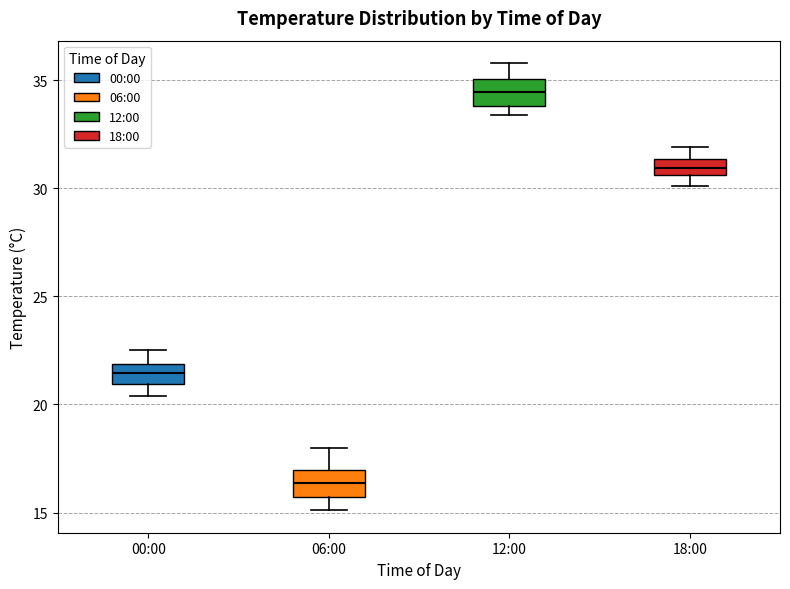

Where is the upper edge of the box for 06:00 on the y-axis? The values are not printed on the chart, so give them approximately, as read against the axis.

17.0